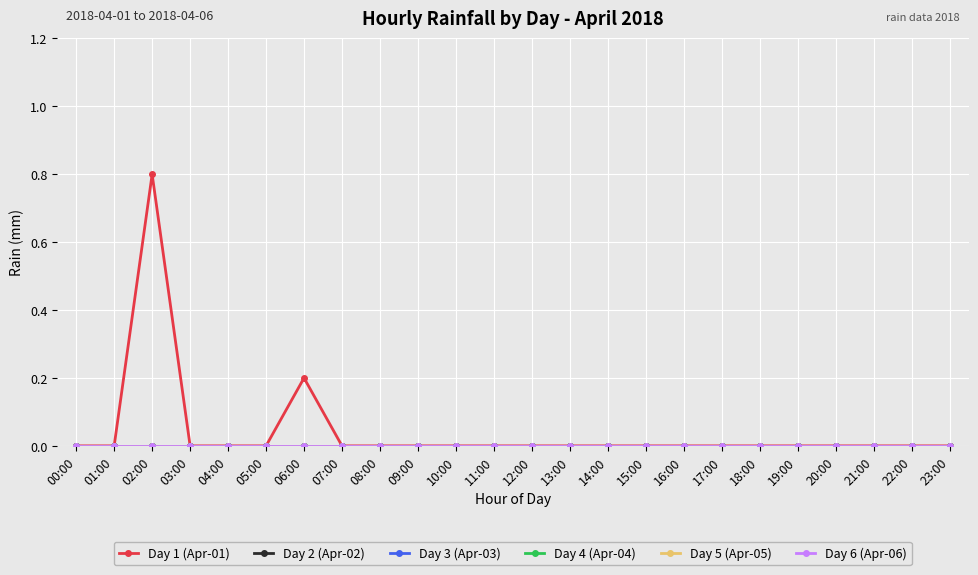

Does the chart display data point markers on the line(s)?

Yes